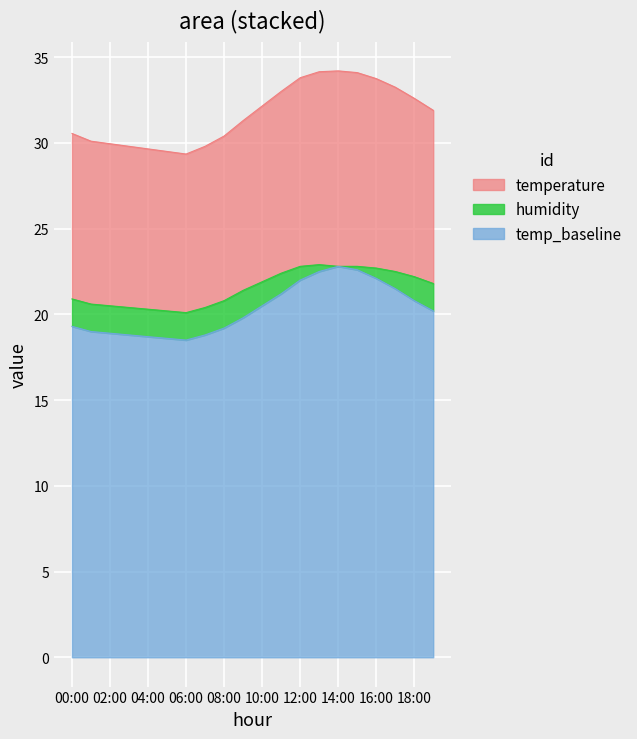

What is the total value across all series at 10:00?

32.2